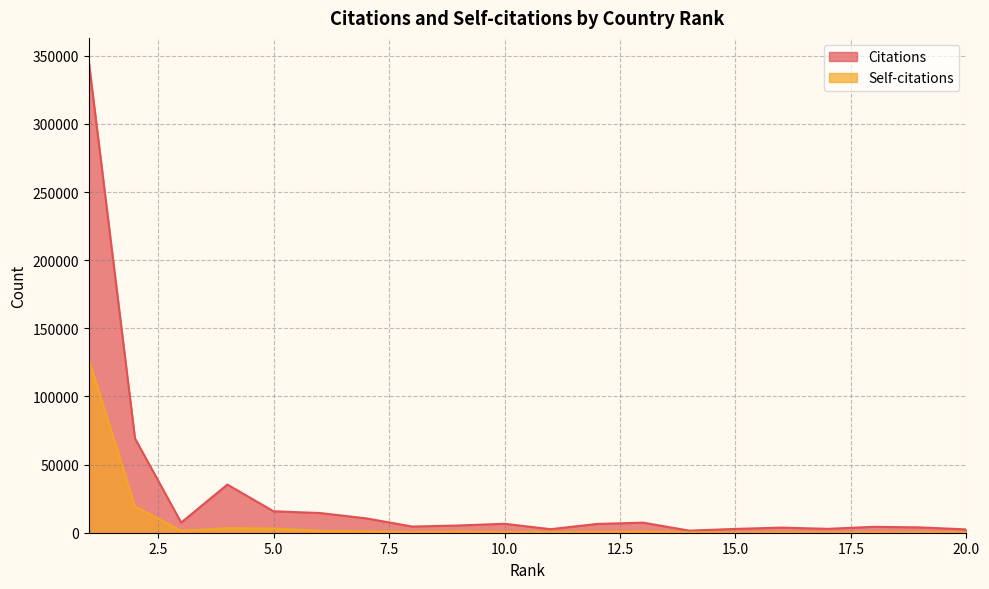

What is the value of the Citations point at the 9th from the left?

5306